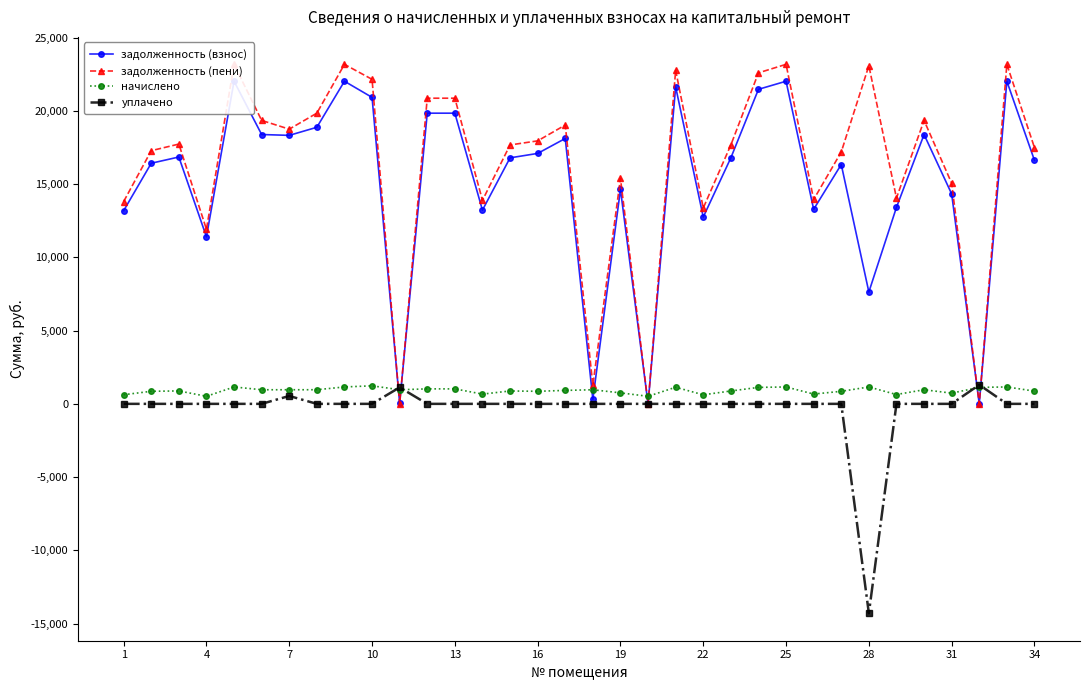

What is the minimum value for уплачено?

-14296.3